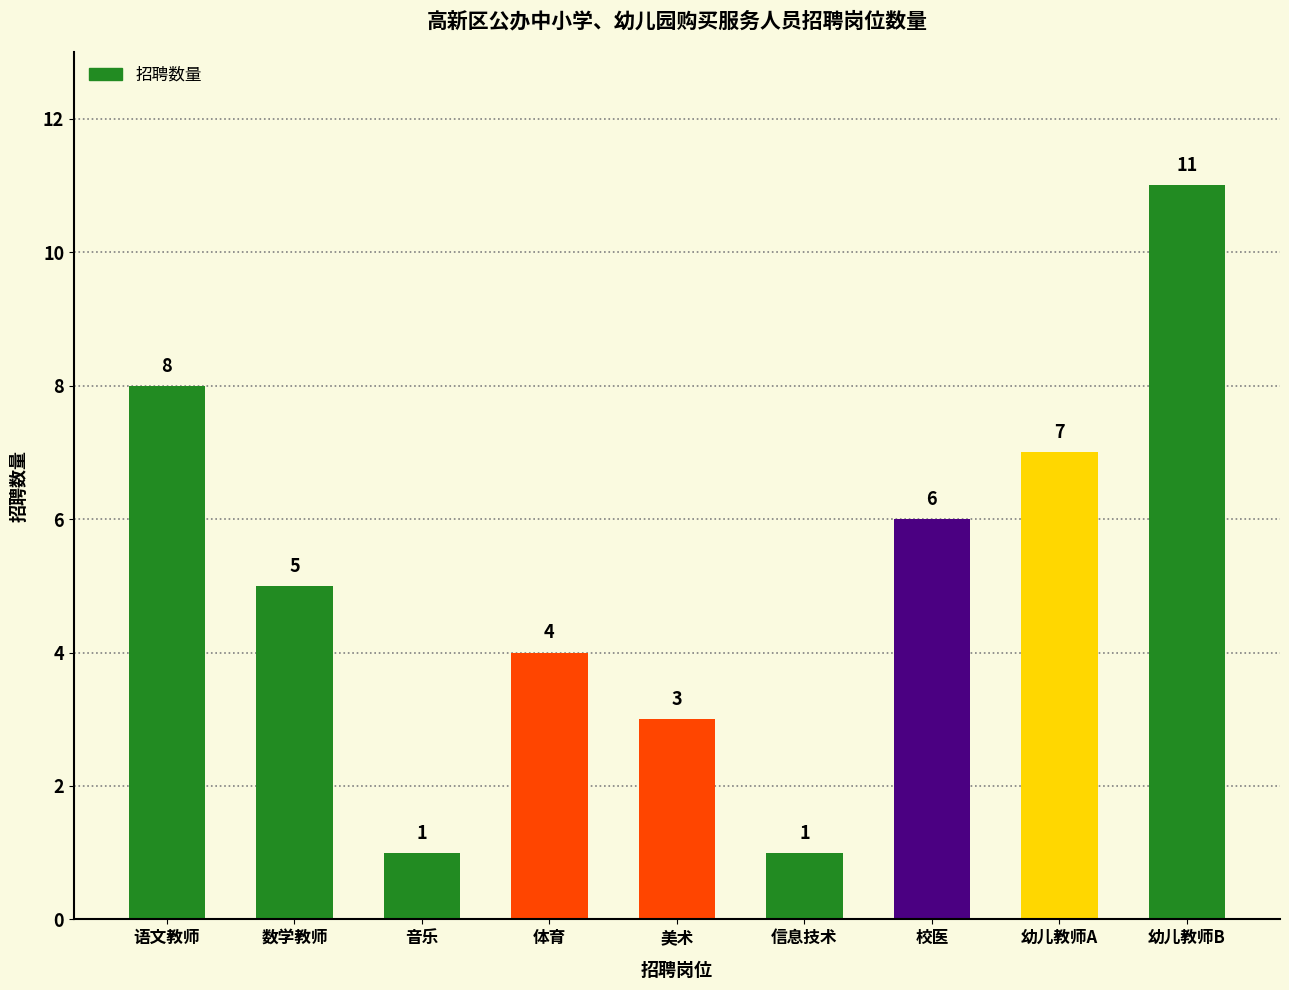

What position from the right is 幼儿教师A?

2